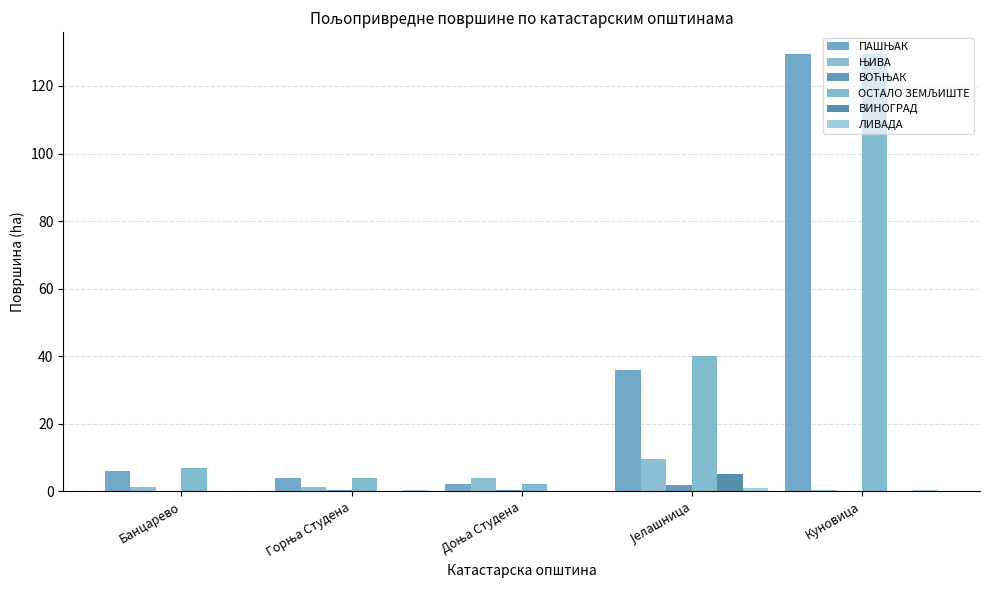

What is the average value of the ЛИВАДА series?

0.3